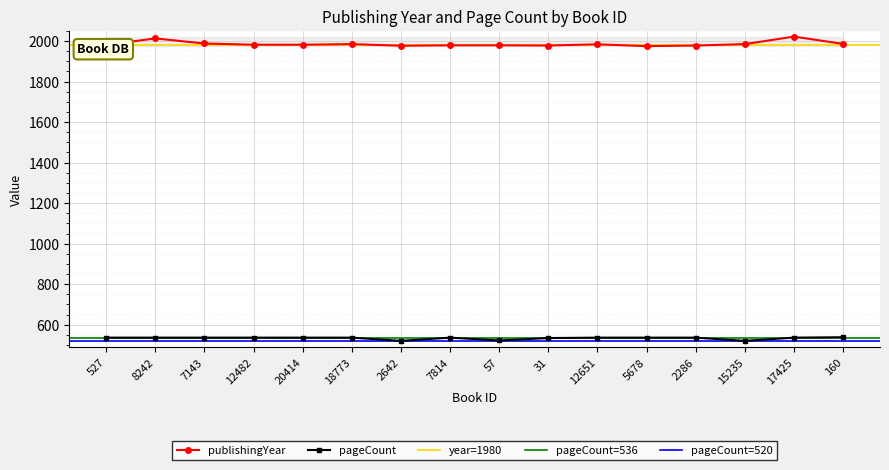

What is the difference between the highest and lowest values at 2286?

1442